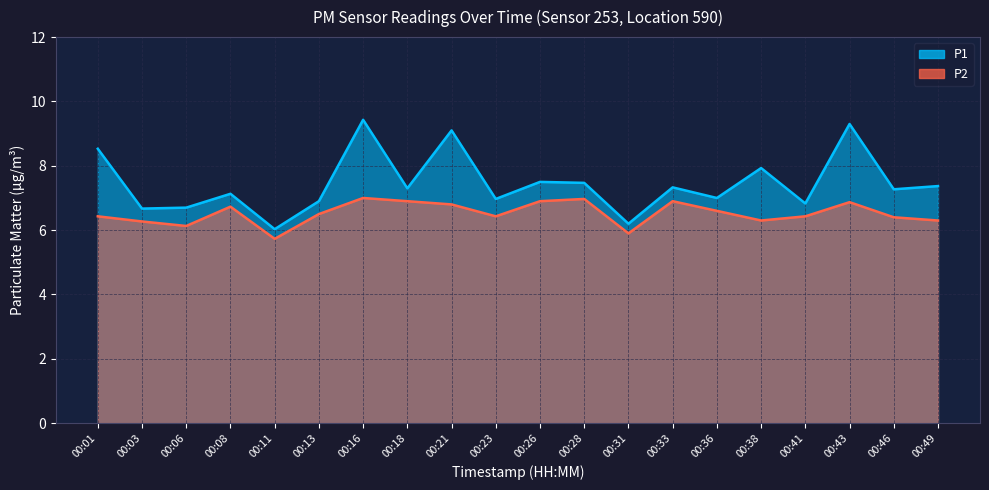

Which series has the largest total across all categories?

P1